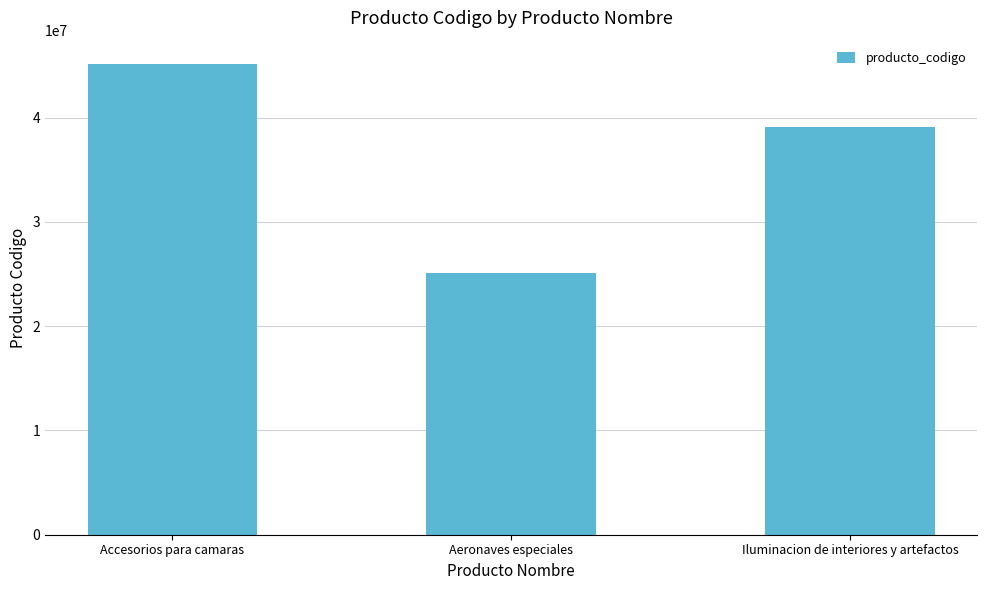

What is the sum of the values at Aeronaves especiales and Iluminacion de interiores y artefactos?

64243300